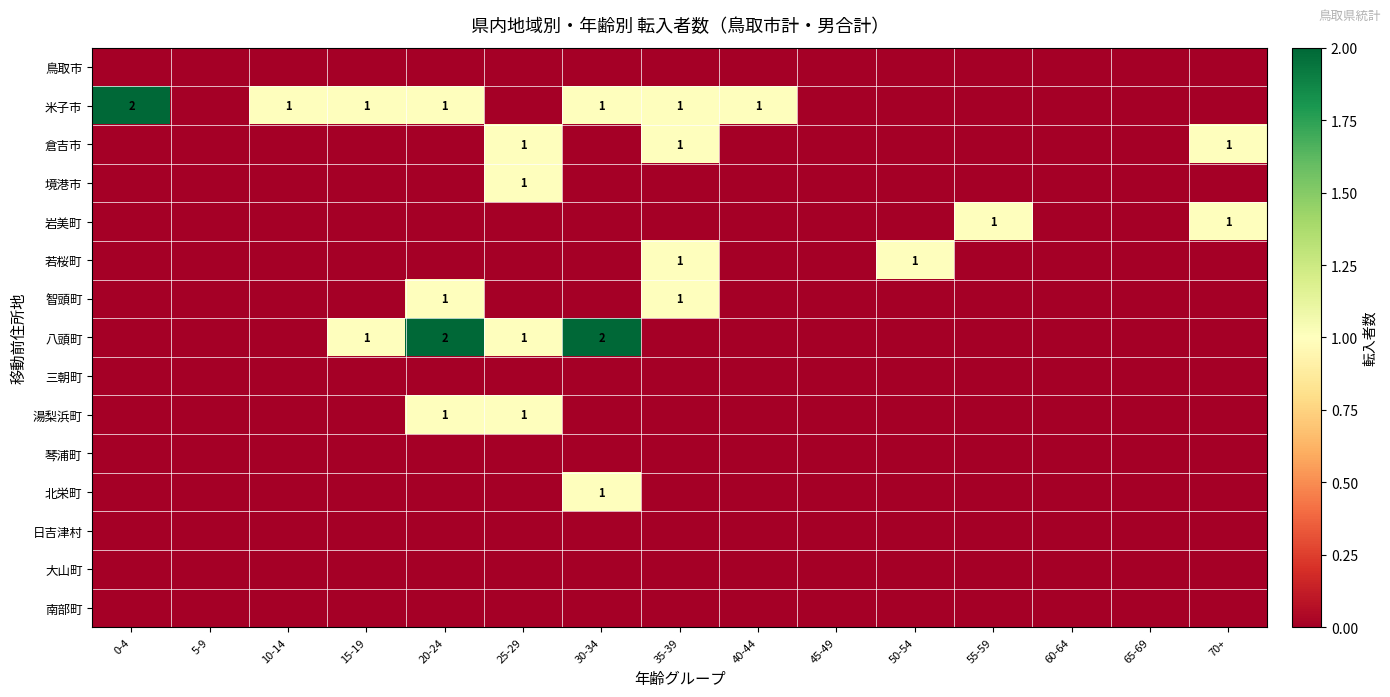

True or false: 米子市 has a value of 2 at 0-4.

True